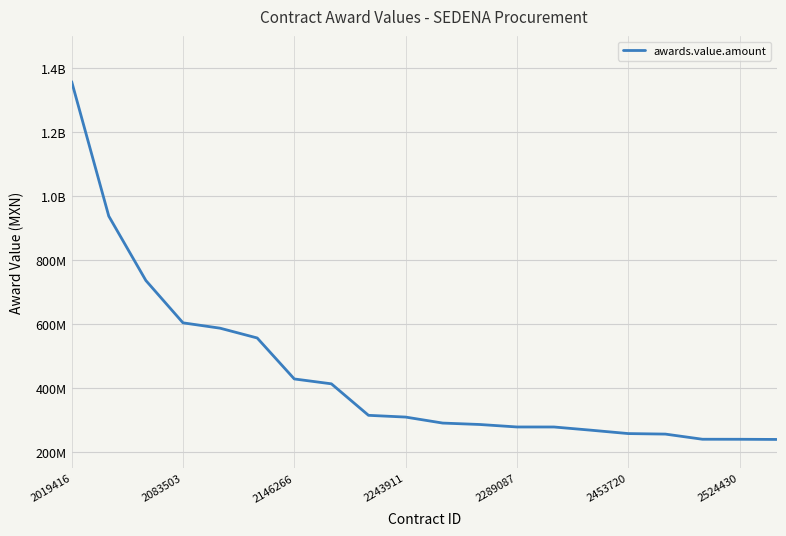

What is the value of the 6th point from the left?

557279125